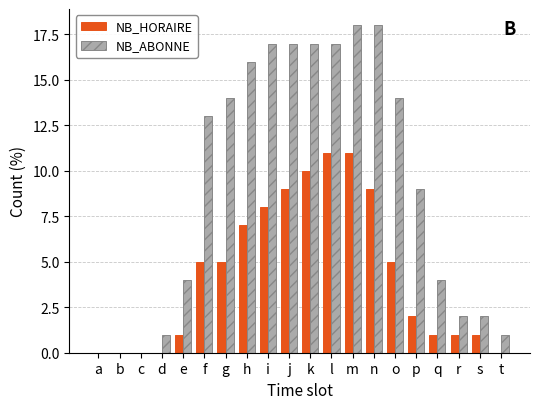

What is the total value across all series at e?

5